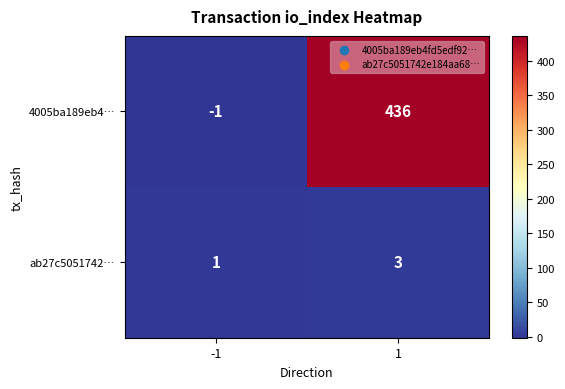

Reading right to left, transcribe all the data shown in this chart.

4005ba189eb4…: 436	-1
ab27c5051742…: 3	1